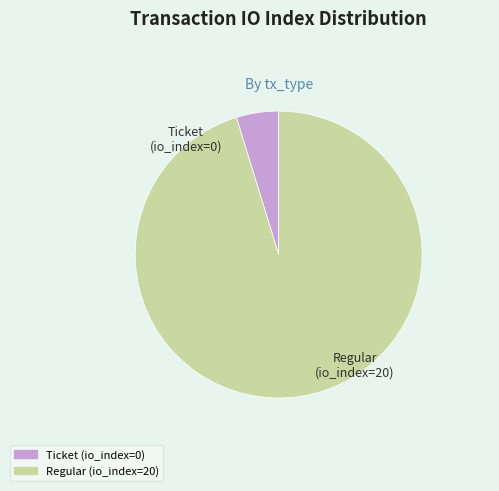

Count the number of slices in the pie.

2